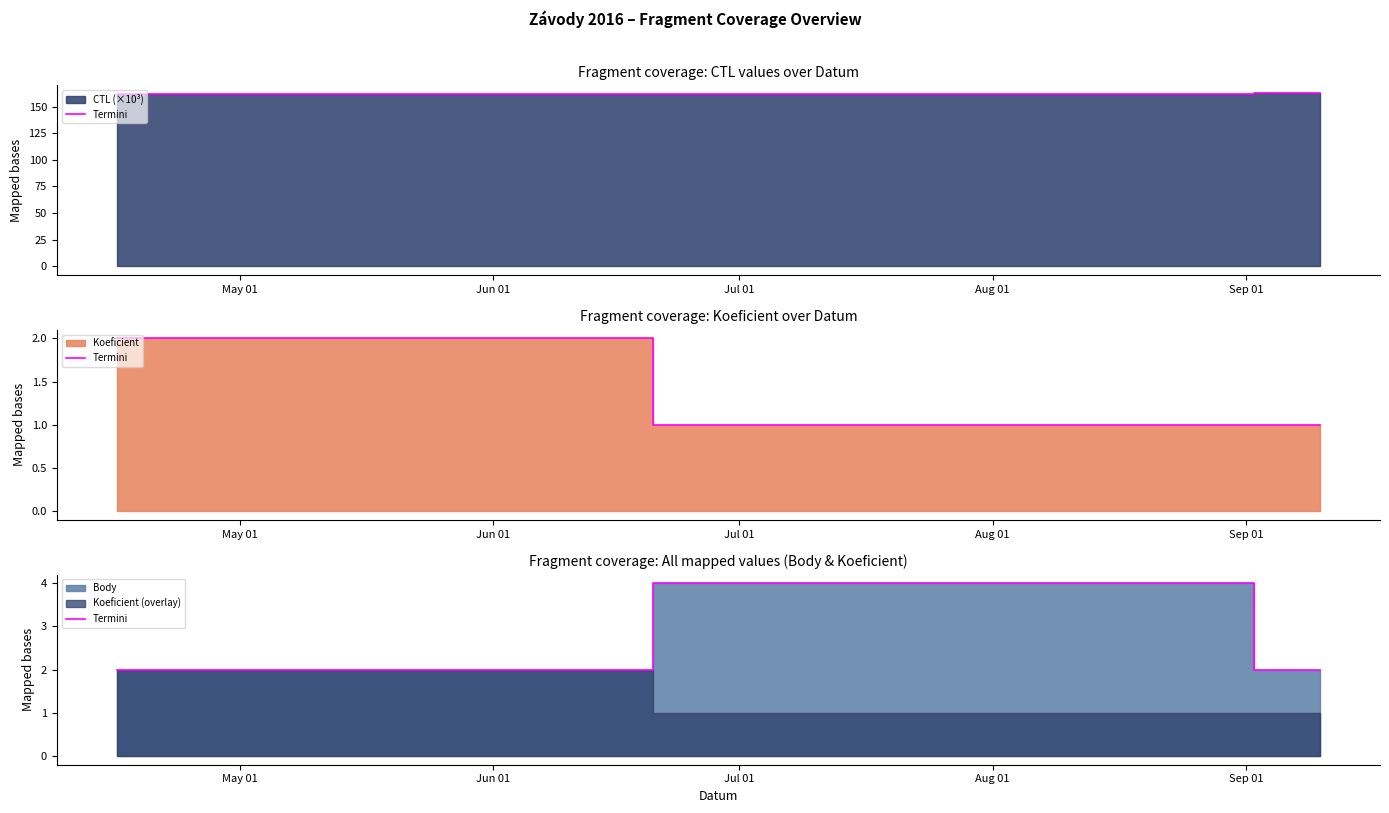

The value at May 01 is 2. True or false?

True